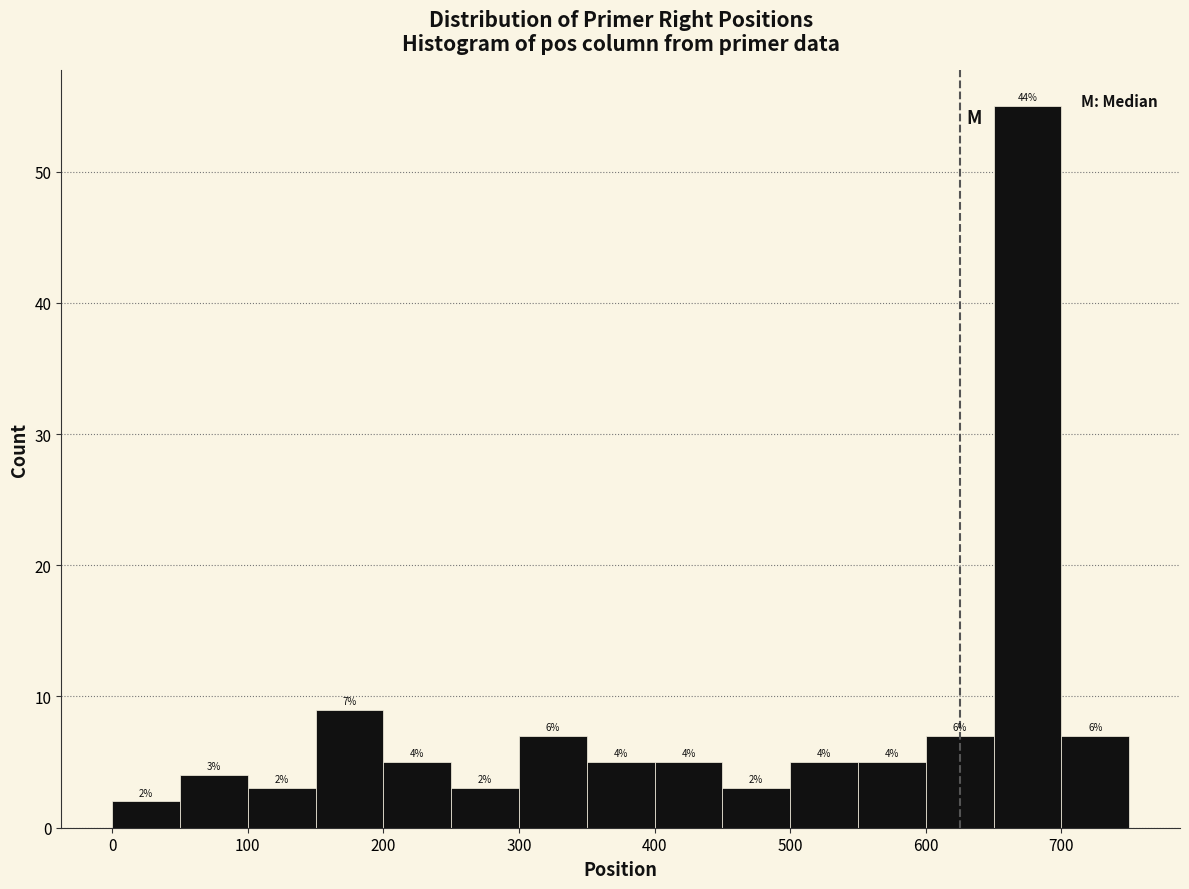

Which range on the x-axis has the tallest bar?

650 to 700